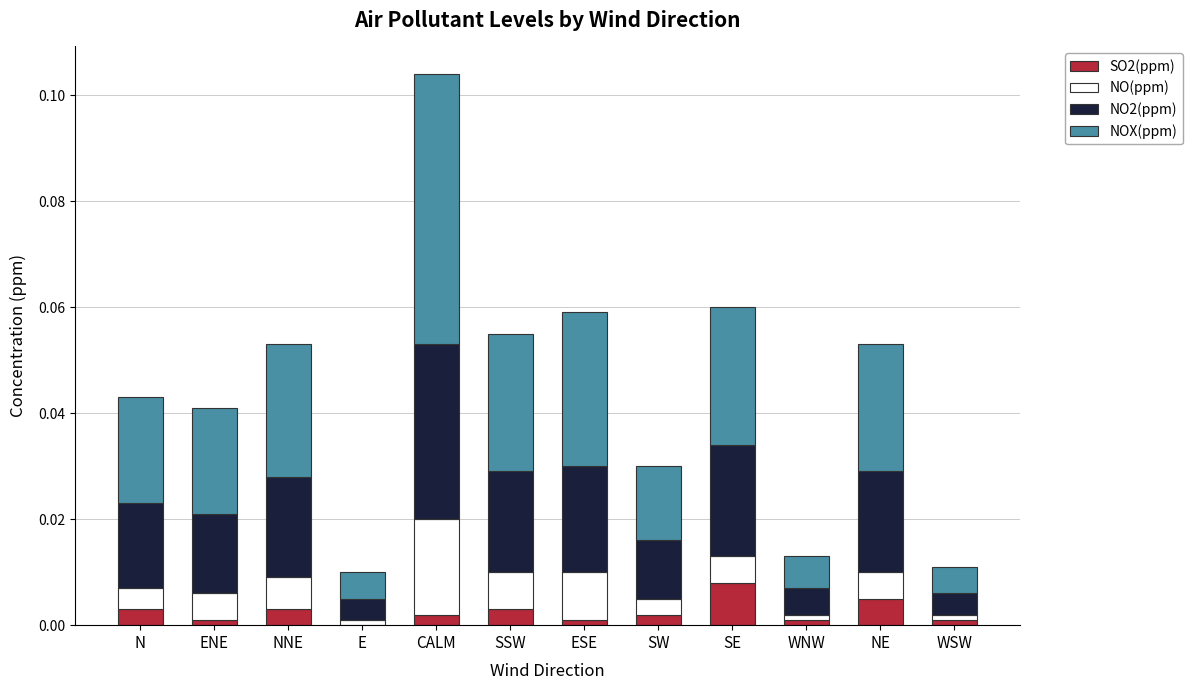

The value of SO2(ppm) at NNE is 0.0. True or false?

True